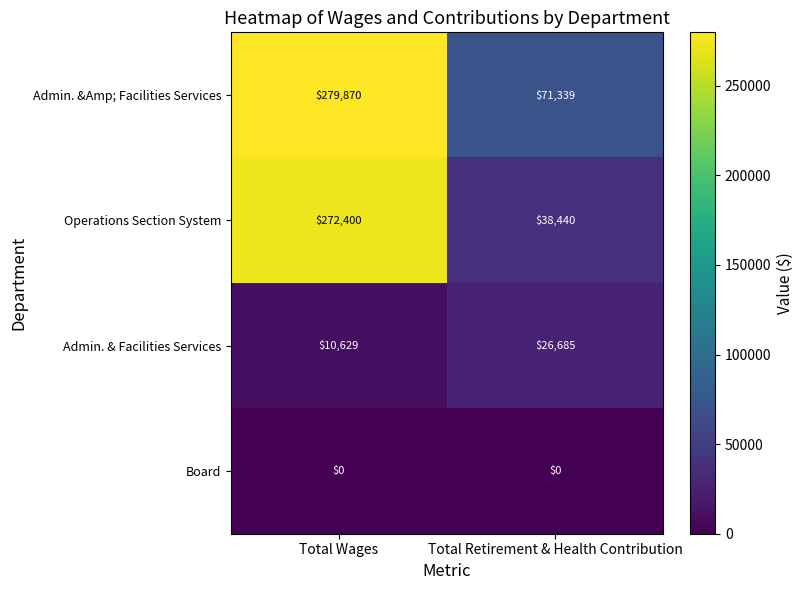

The value of Admin. &Amp; Facilities Services at Total Retirement & Health Contribution is 71339. True or false?

True